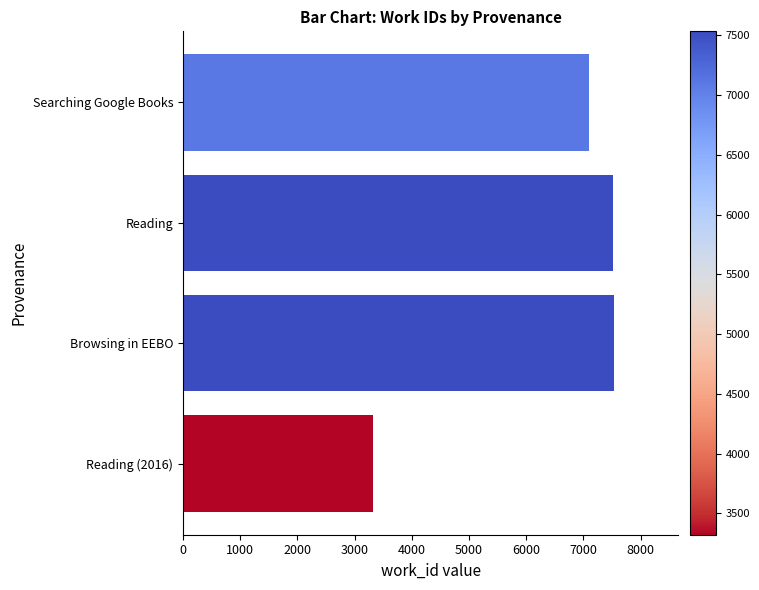

What is the average value?

6368